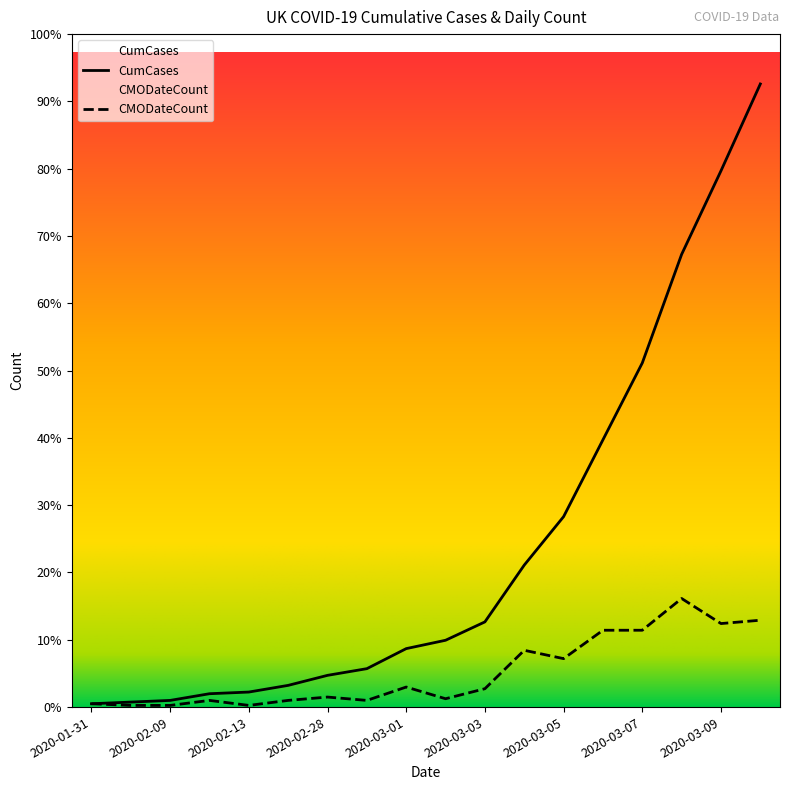

Count the number of categories in the chart.

18